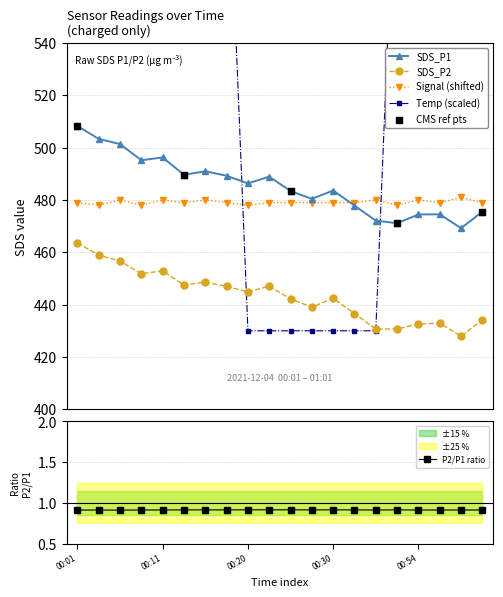

Which series has the largest total across all categories?

Temp